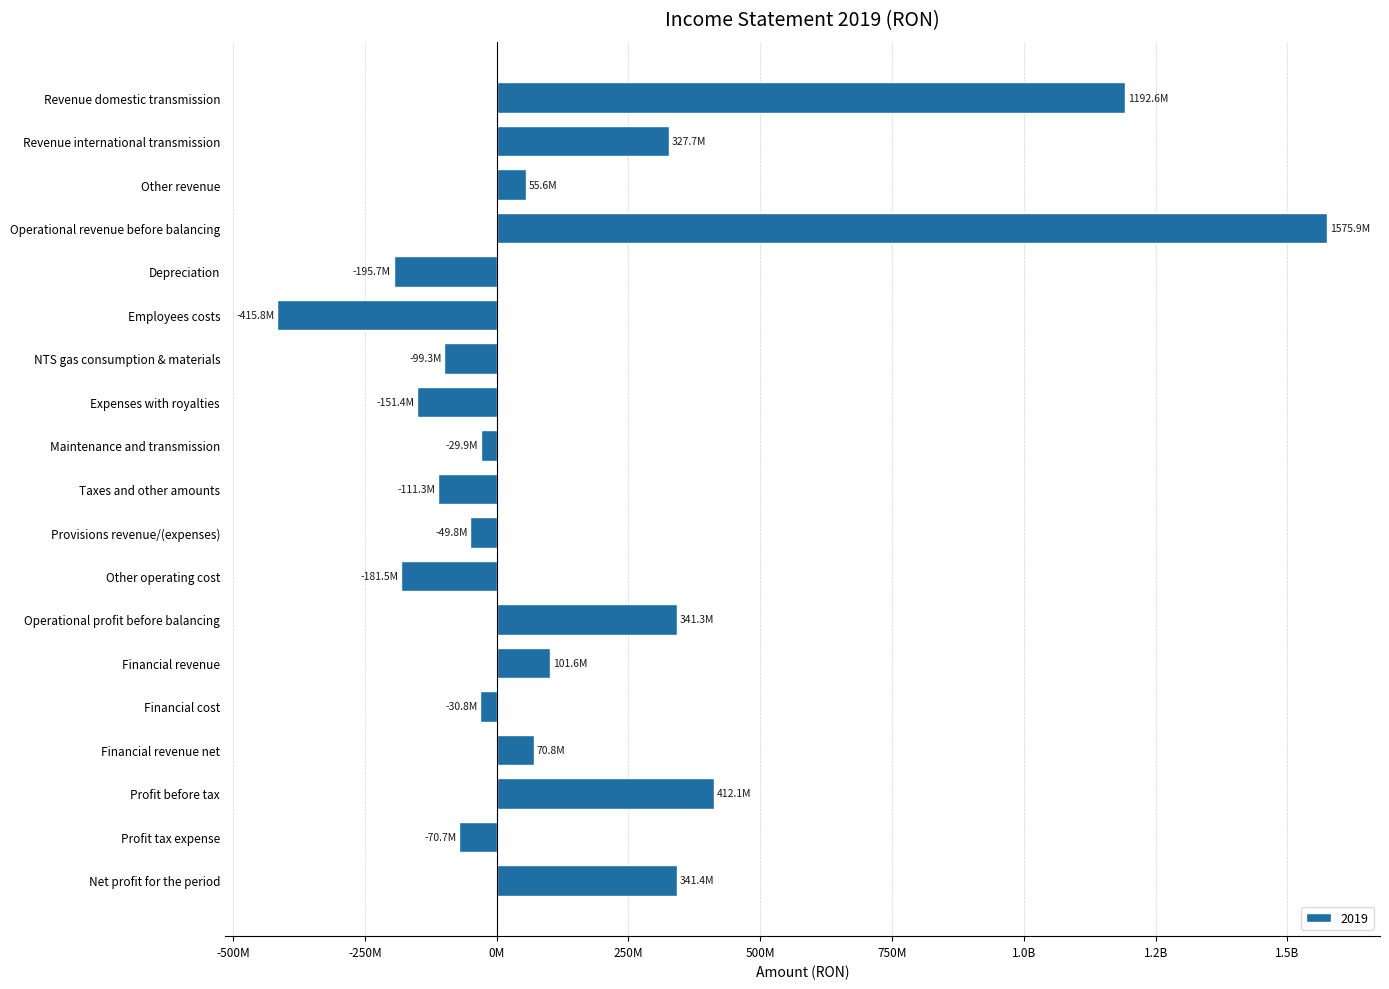

What is the maximum value shown in the chart?

1575924886